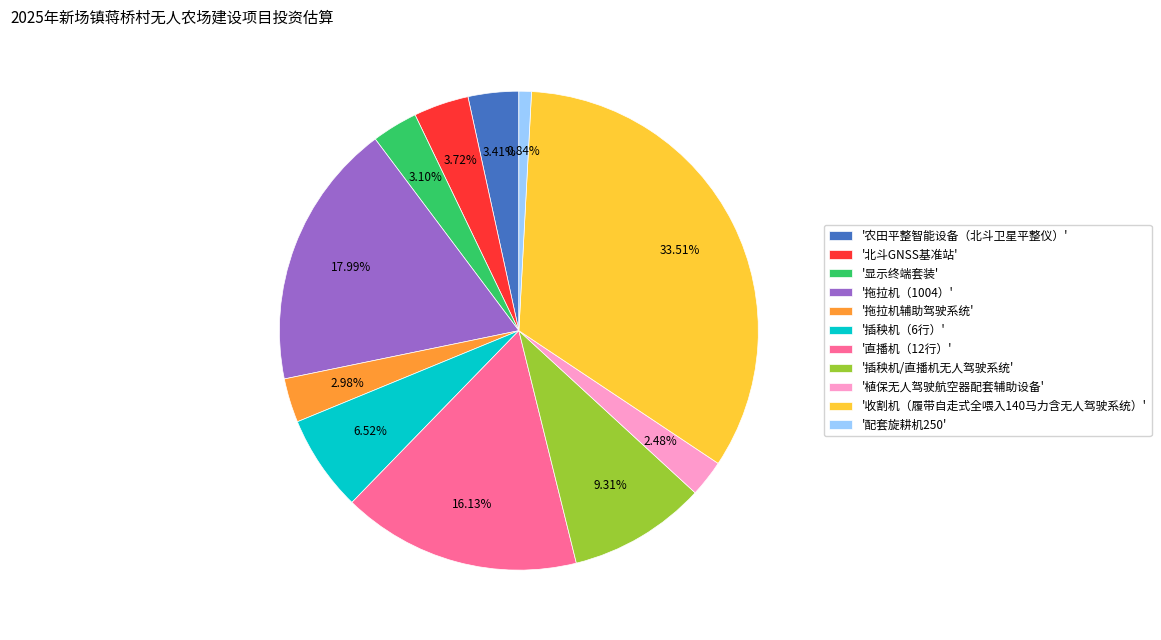

What is the ratio of the value at '插秧机/直播机无人驾驶系统' to the value at '拖拉机辅助驾驶系统'?

3.1